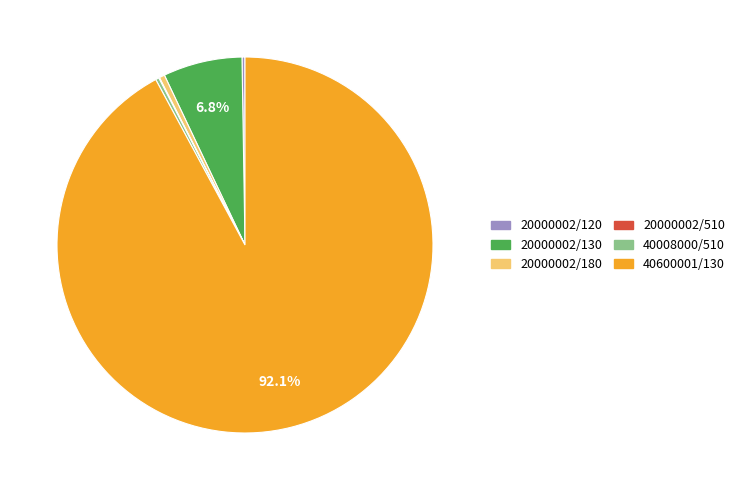

Which slice is the largest?

40600001/130